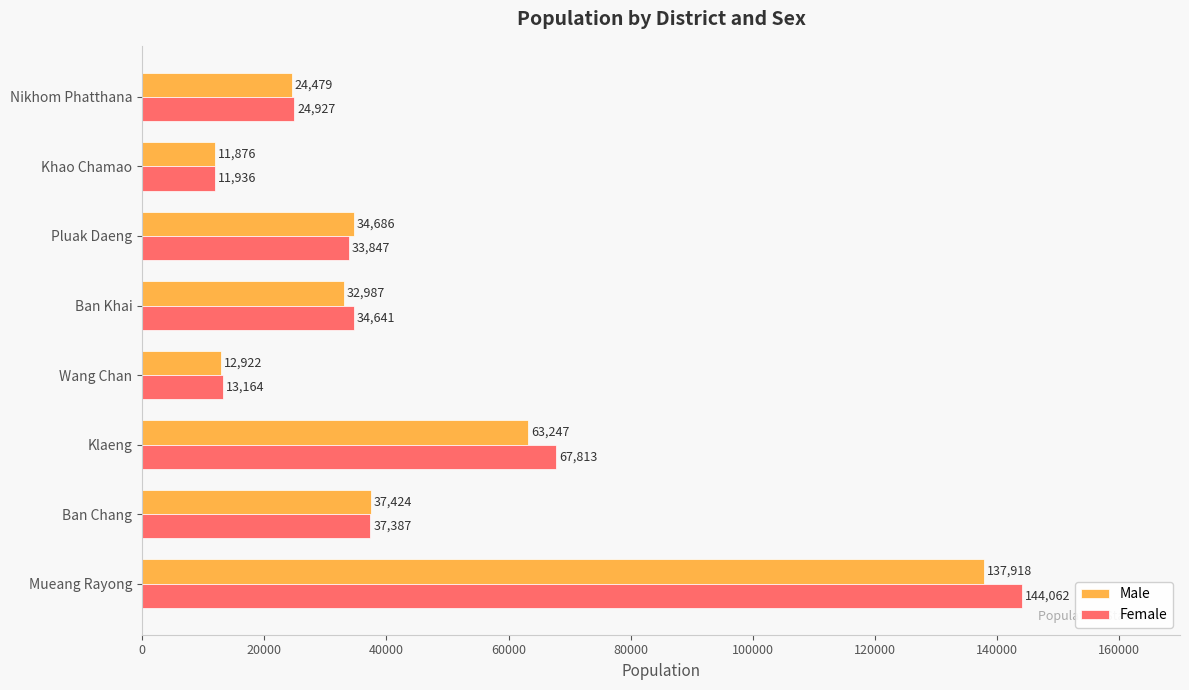

List the labels in order of Female value, smallest first.

Khao Chamao, Wang Chan, Nikhom Phatthana, Pluak Daeng, Ban Khai, Ban Chang, Klaeng, Mueang Rayong